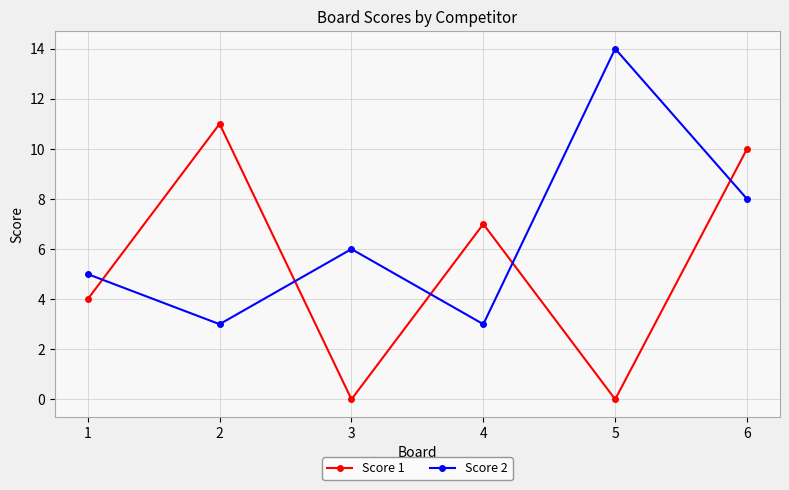

What is the value of the Score 2 point at the 3rd from the left?

6